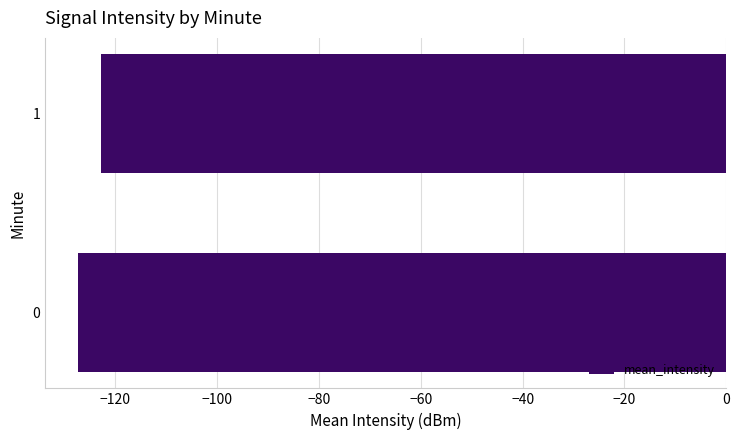

Read the value at 0.

-127.4